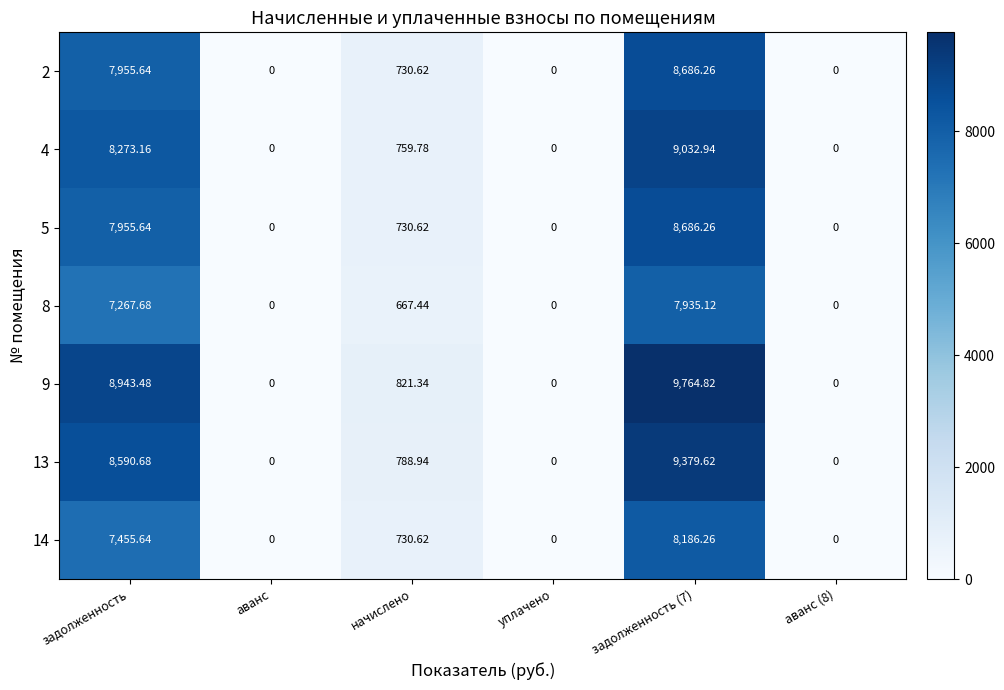

At which label is 5 closest to 4343?

начислено